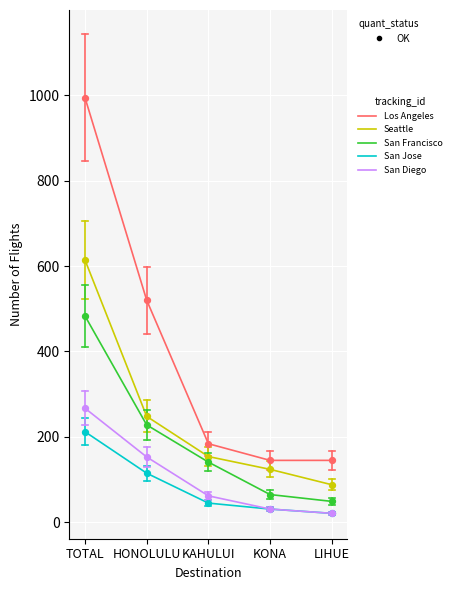

Is the value of Seattle at KONA greater than the value of San Jose at KAHULUI?

Yes